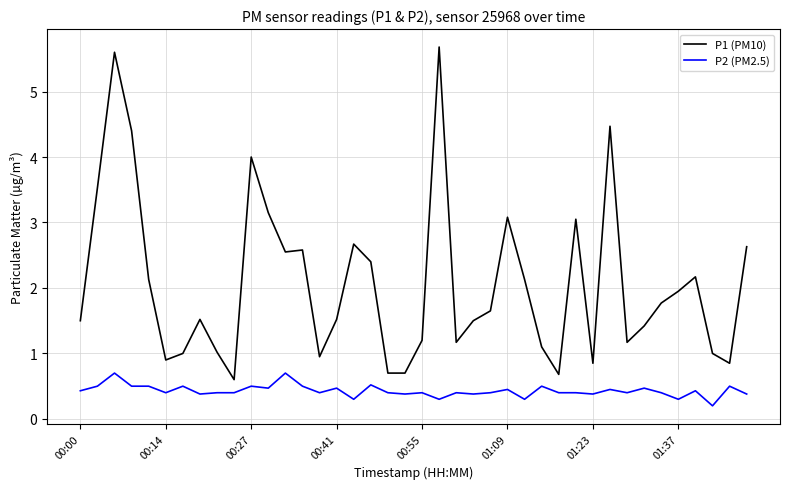

True or false: P1 (PM10) and P2 (PM2.5) intersect in this chart.

False